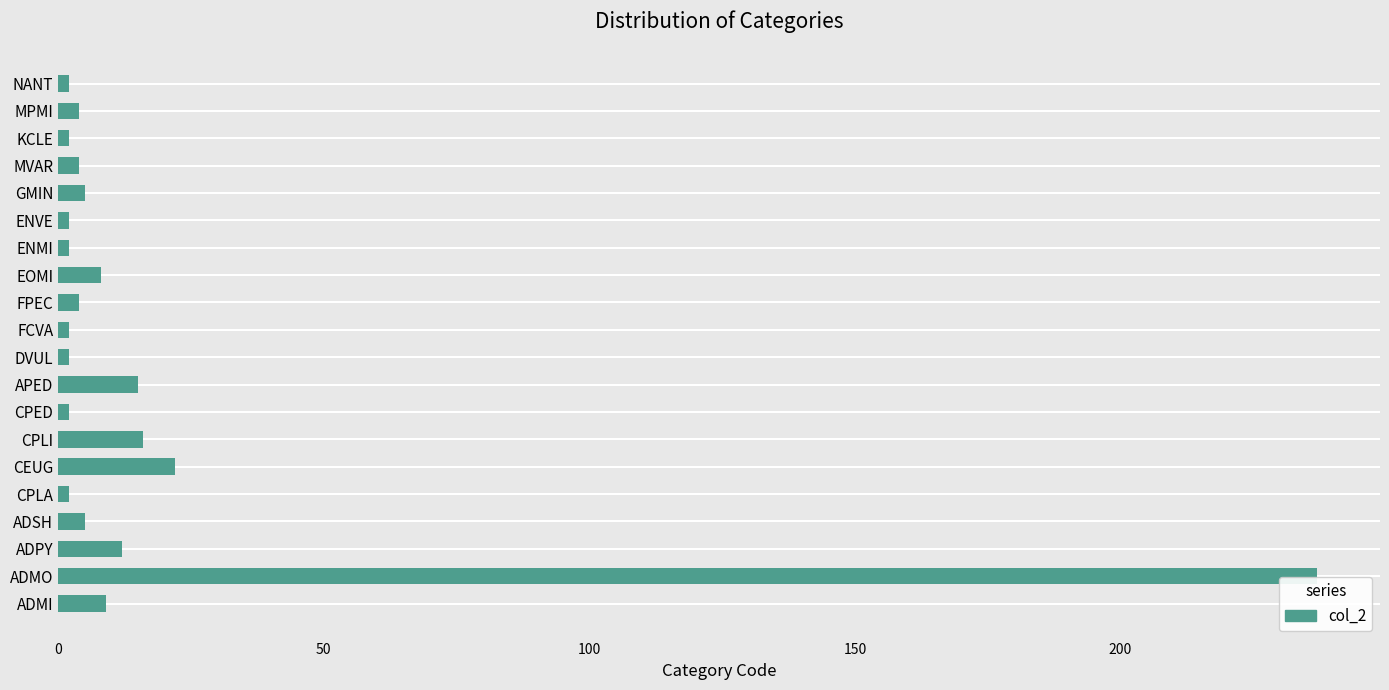

What is the sum of all values?

357